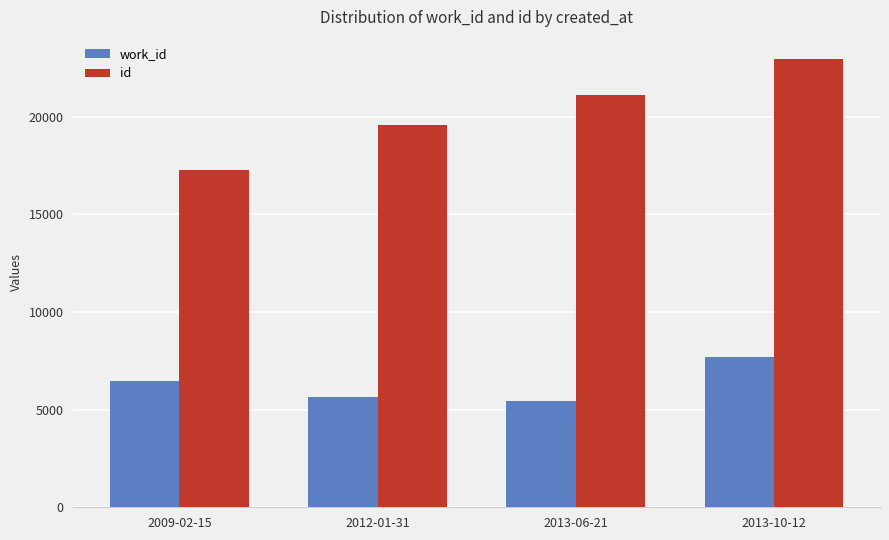

How many values in the work_id series are below 6482?

2